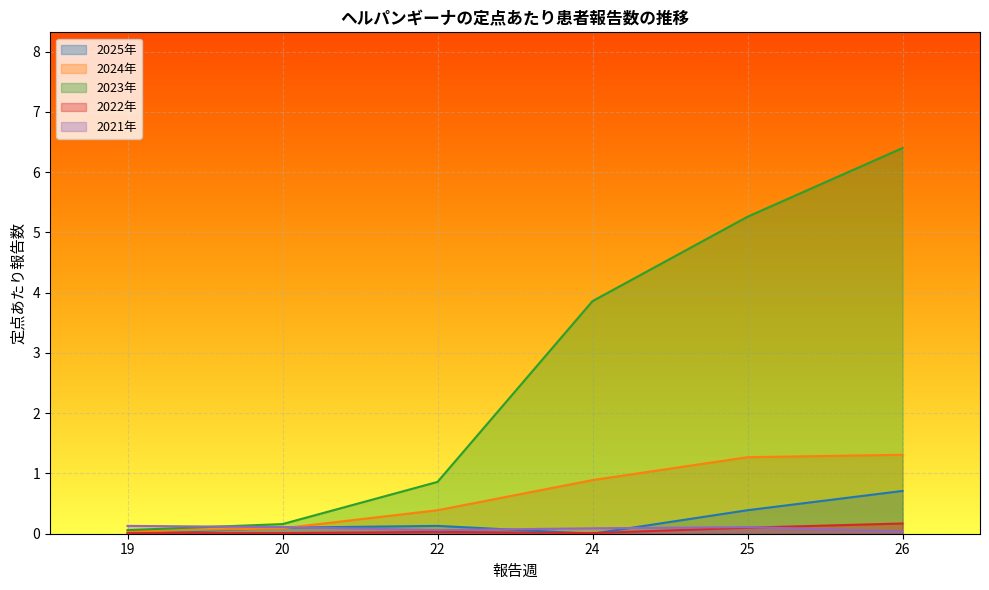

The value of 2021年 at 22 is 0.0. True or false?

False